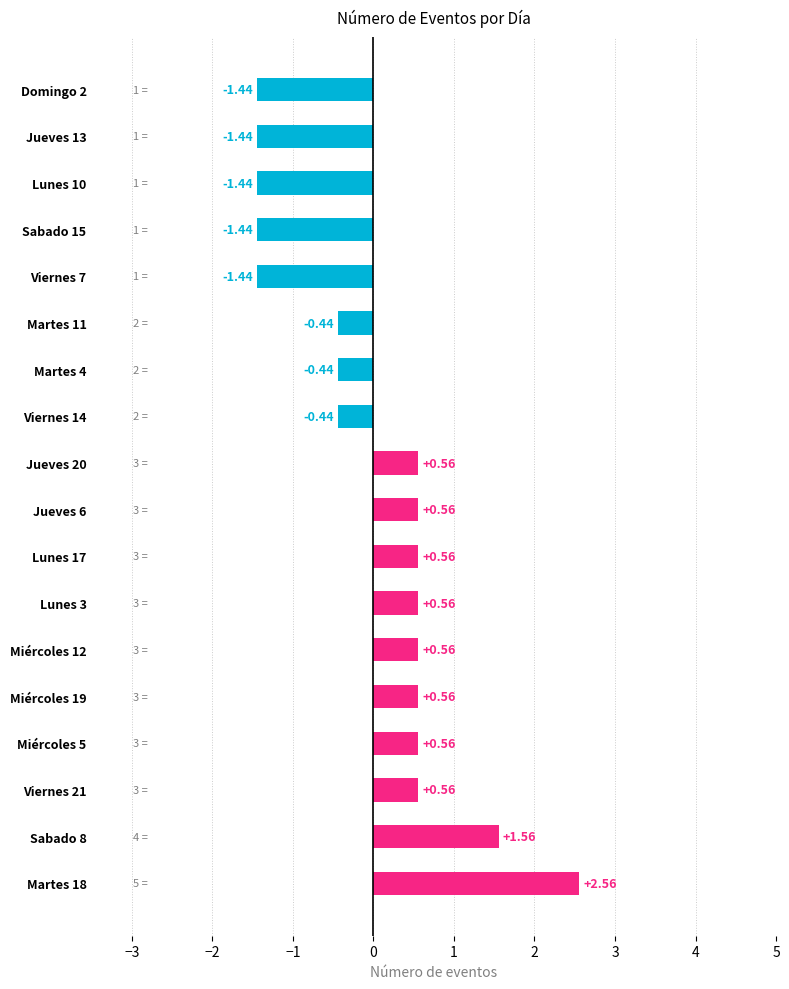

Are the bars grouped side by side (vs. stacked)?

No